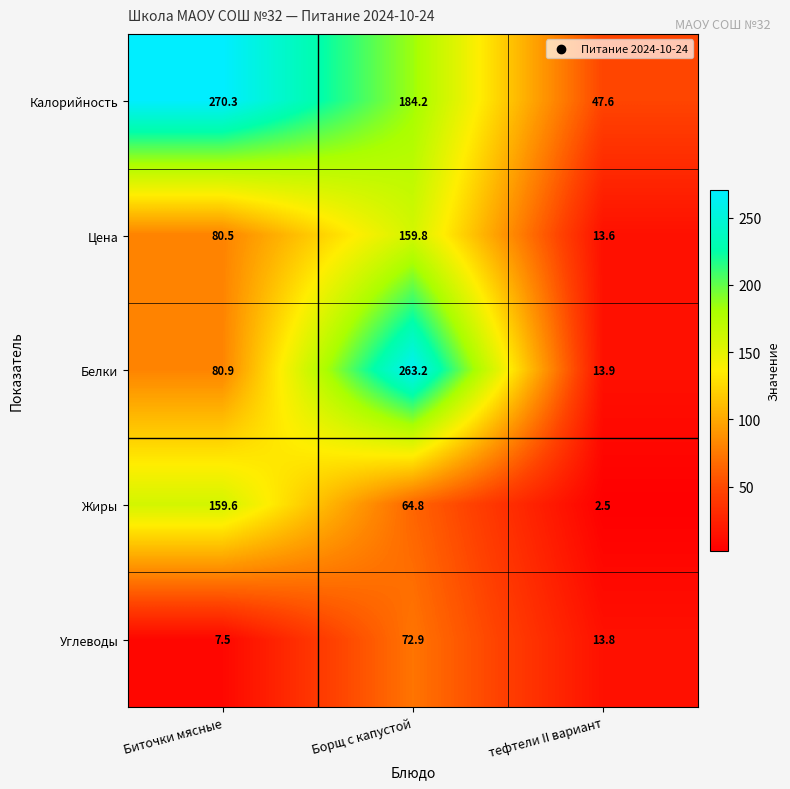

At how many categories does at least one series exceed 219?

2